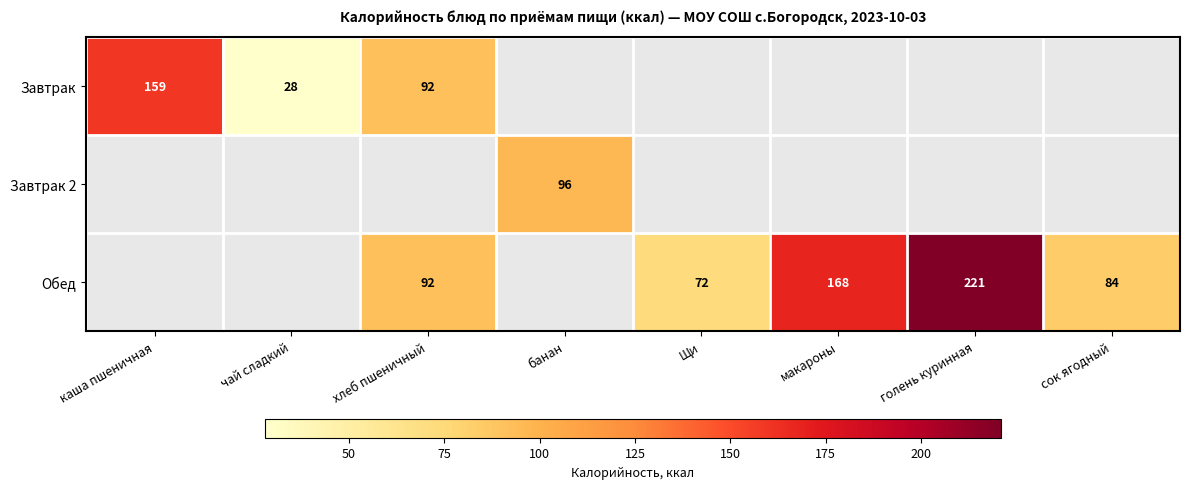

True or false: Завтрак has a value of 159.0 at каша пшеничная.

True